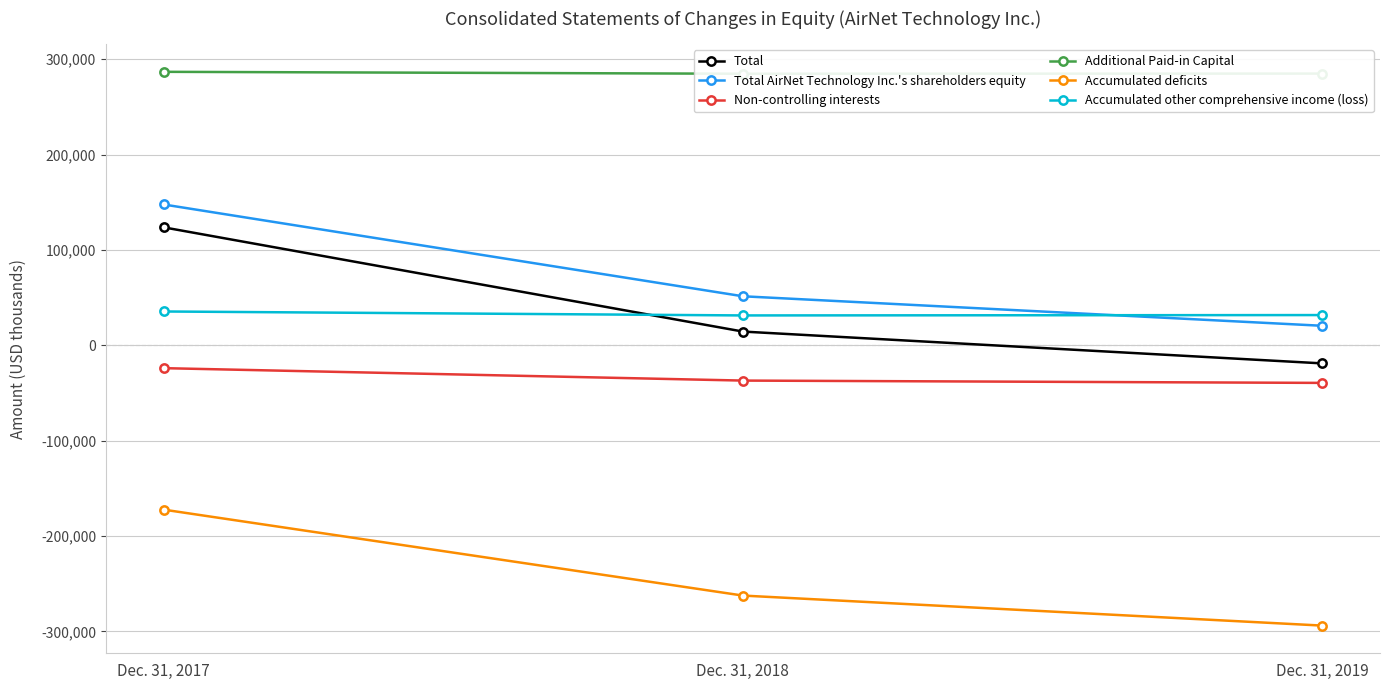

List the series in order of their peak value, lowest first.

Accumulated deficits, Non-controlling interests, Accumulated other comprehensive income (loss), Total, Total AirNet Technology Inc.'s shareholders equity, Additional Paid-in Capital